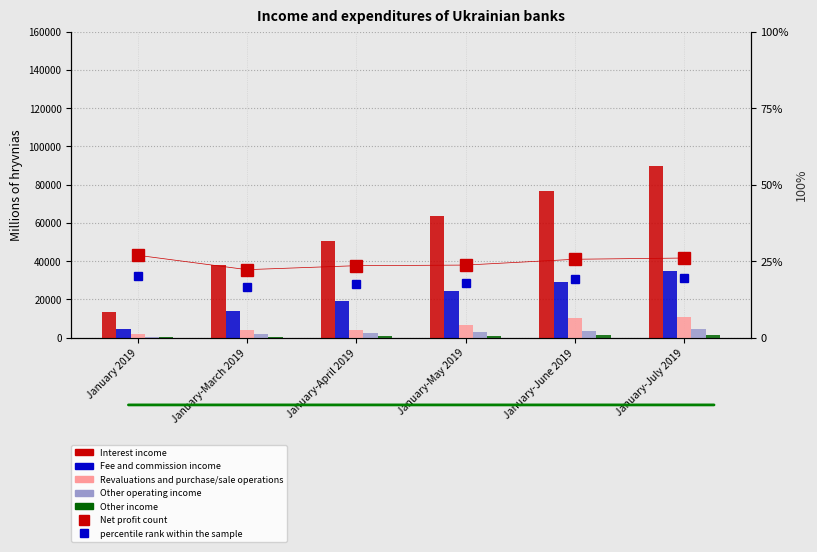

What is the approximate value of Other income at January-June 2019?

1125